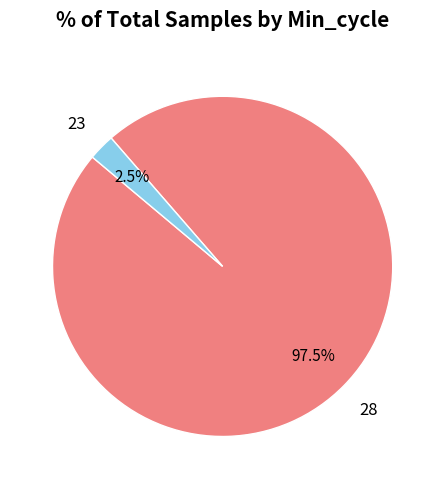

Between 23 and 28, which is larger?

28